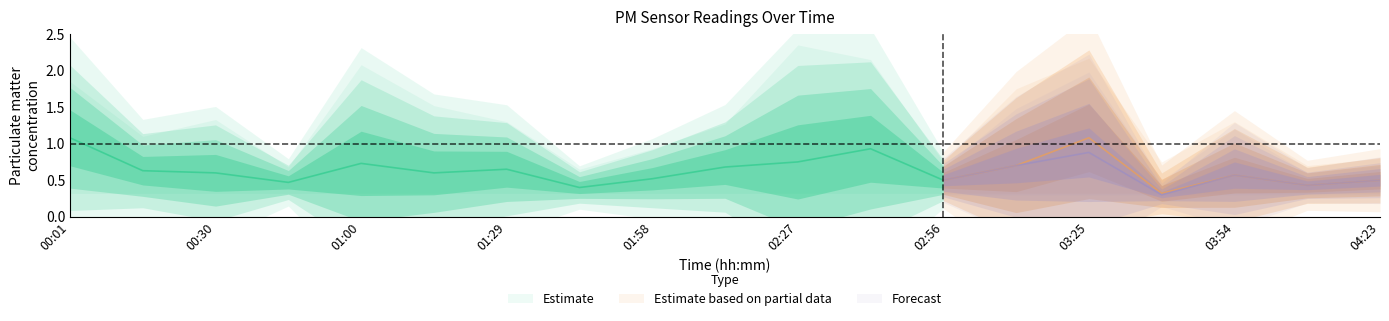

At which label does P1 reach its peak?

00:01